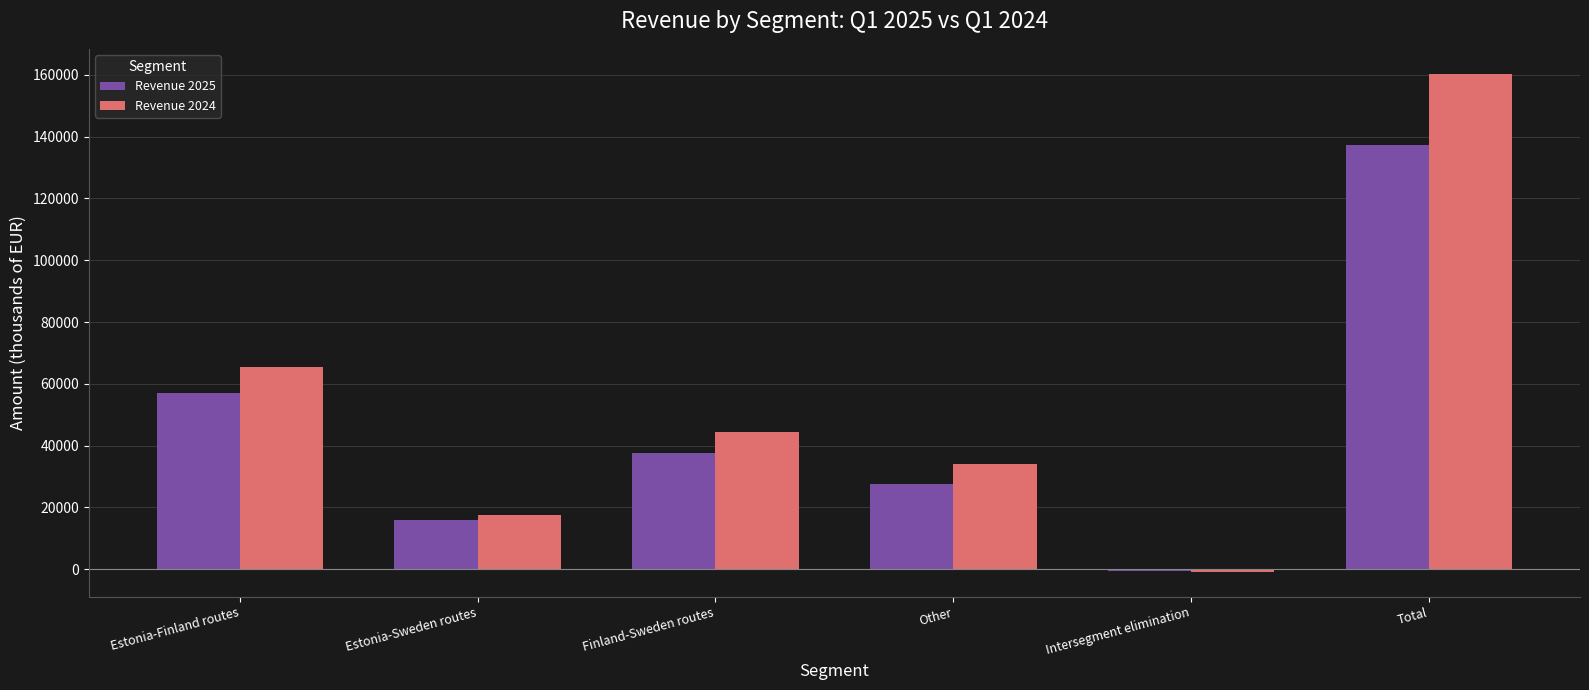

How many values in the Revenue 2025 series are below 37587?

3